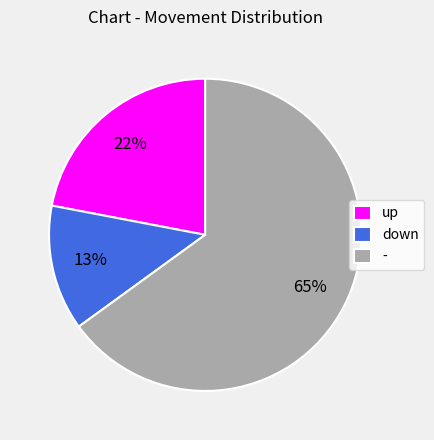

Does - represent more than half of the total?

Yes